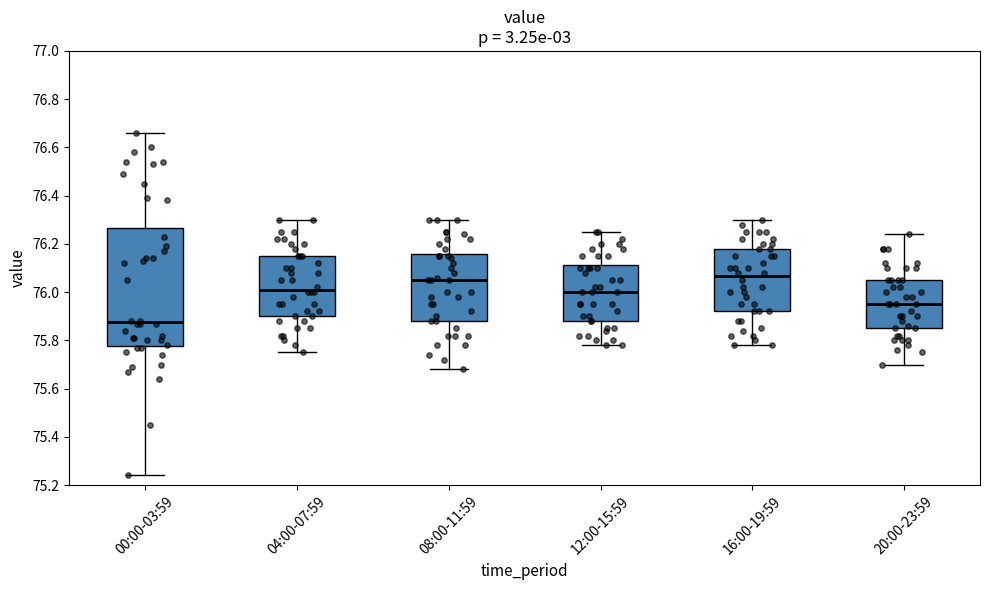

Reading left to right, read every box against the y-axis: the position of its median line, the range the box covers, and the ends of its whiskers. The values are not printed on the chart, so give them approximately, as read against the axis.

00:00-03:59: median 75.88, box 75.78 to 76.26, whiskers 75.24 to 76.66
04:00-07:59: median 76.02, box 75.90 to 76.16, whiskers 75.76 to 76.30
08:00-11:59: median 76.06, box 75.88 to 76.16, whiskers 75.68 to 76.30
12:00-15:59: median 76.00, box 75.88 to 76.12, whiskers 75.78 to 76.26
16:00-19:59: median 76.06, box 75.92 to 76.18, whiskers 75.78 to 76.30
20:00-23:59: median 75.96, box 75.86 to 76.06, whiskers 75.70 to 76.24